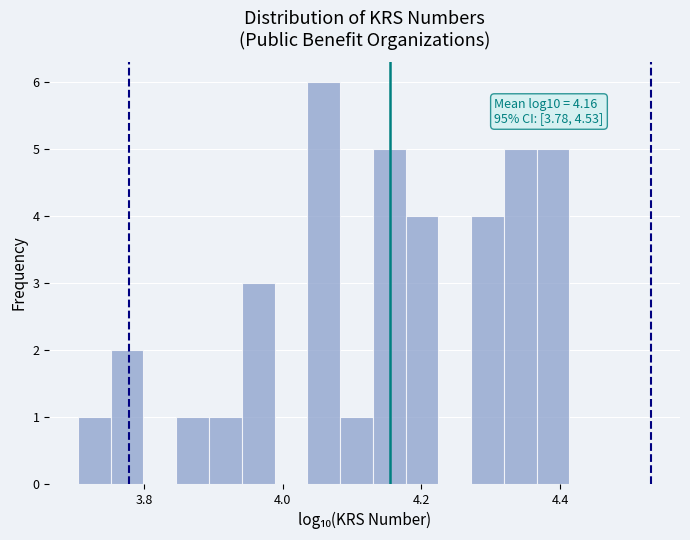

Around what value on the x-axis is the tallest bar? Give the approximate position of its centre, as read against the axis.

4.06